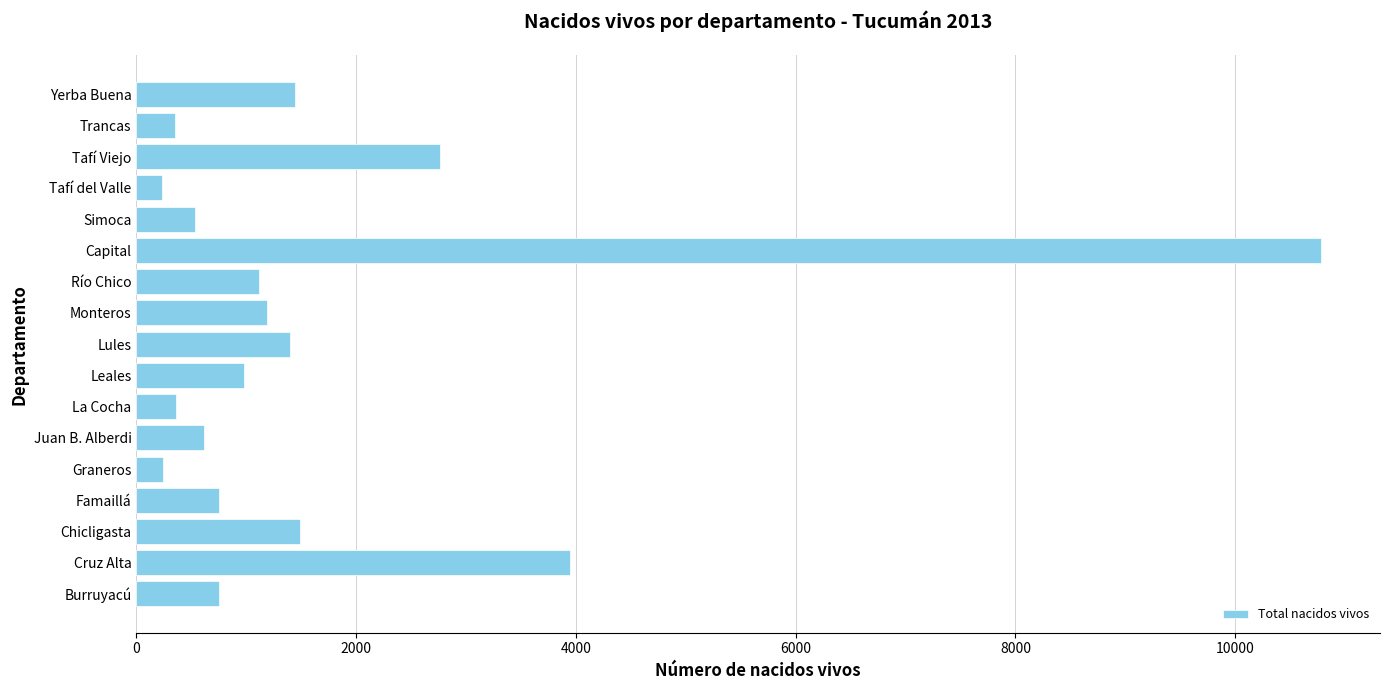

What is the ratio of the value at Famaillá to the value at Leales?

0.8